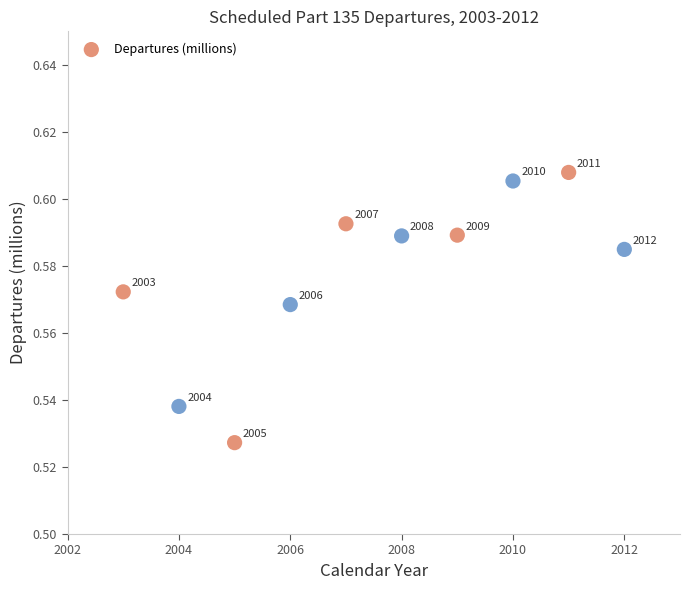

What is the average X value?

2007.5